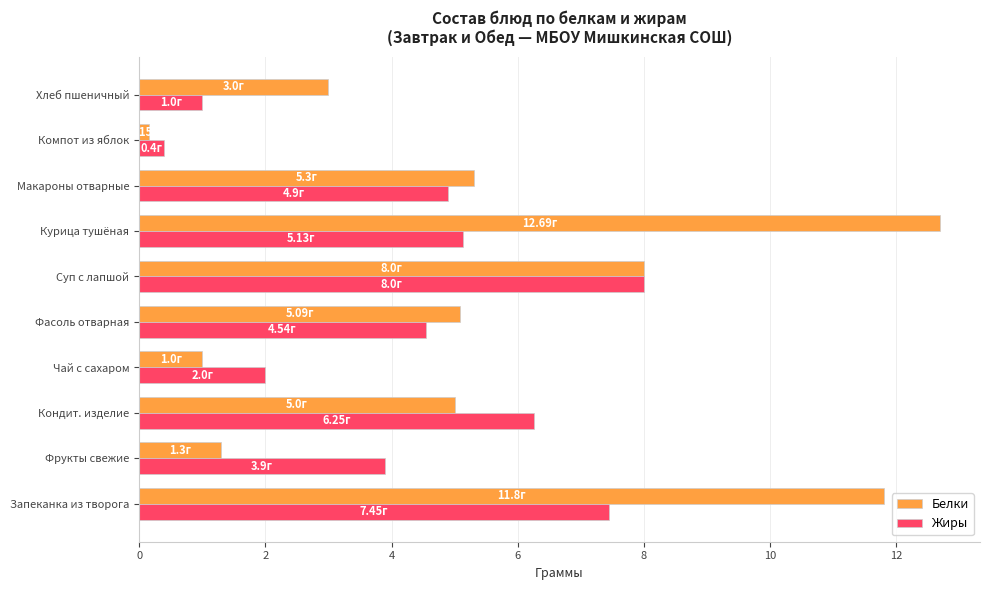

Rank the series at Запеканка из творога from lowest to highest value.

Жиры, Белки